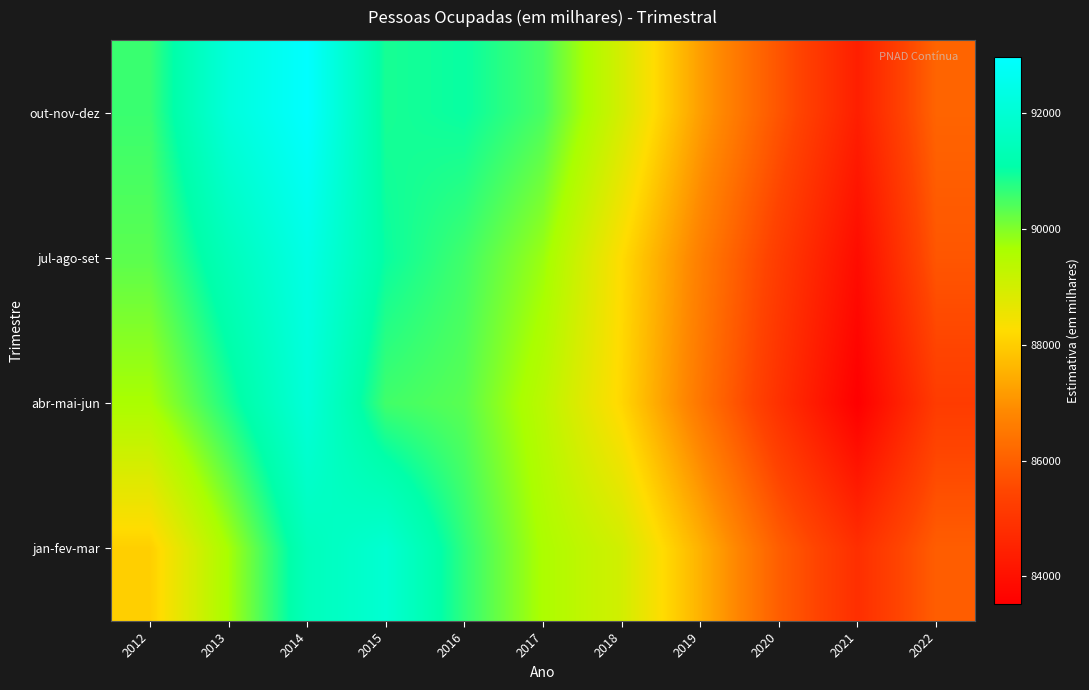

At how many categories does at least one series exceed 90396?

6